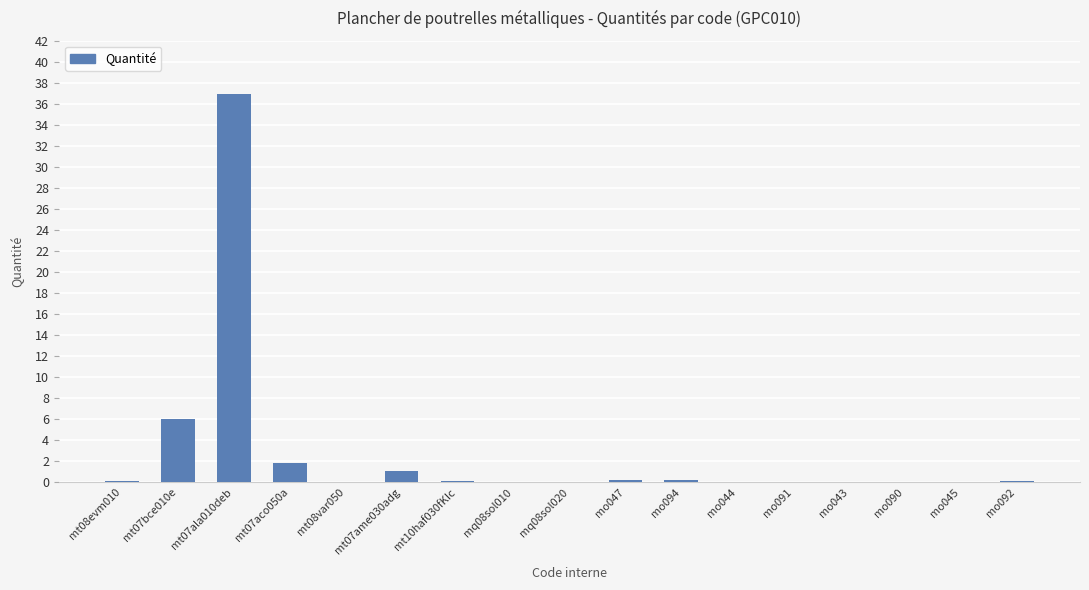

The chart shows a value of 0.0 at mq08sol010. True or false?

True